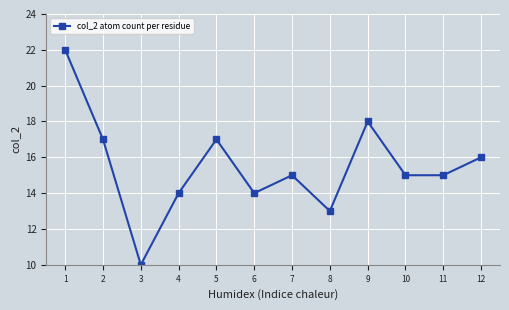

What is the minimum value shown in the chart?

10